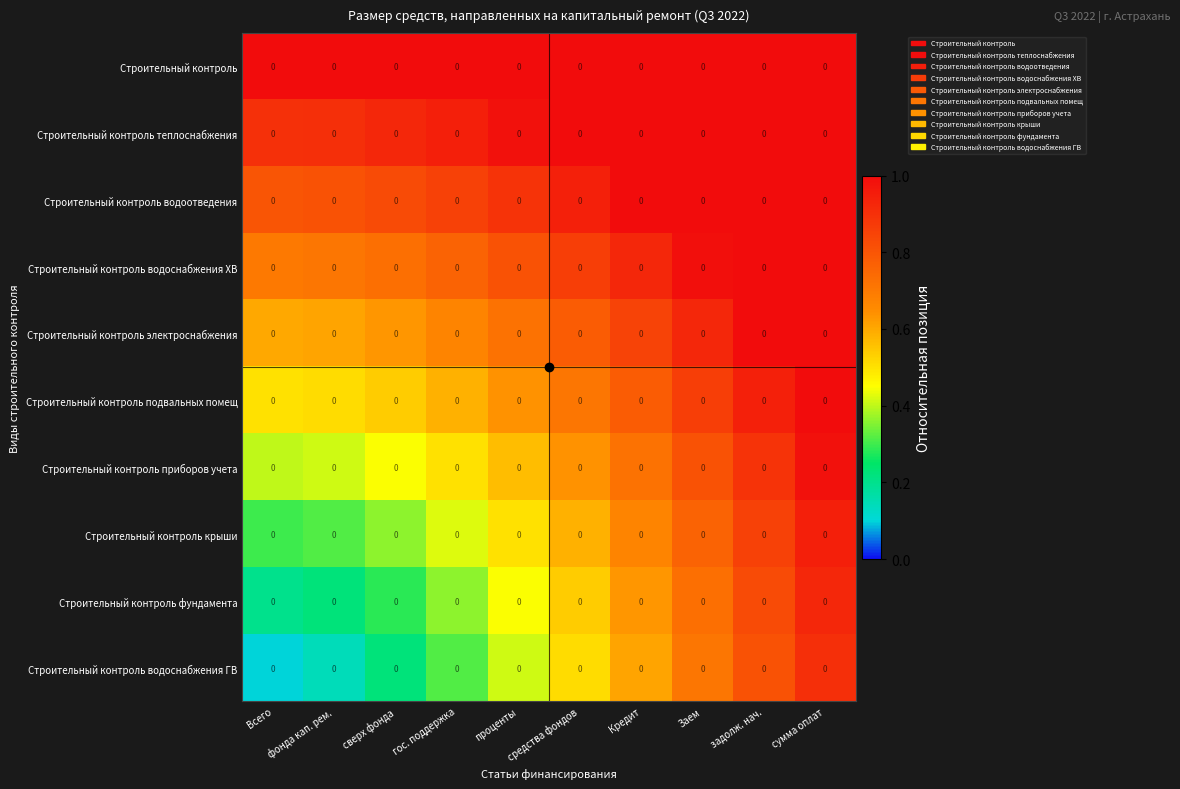

Count the number of data series in this chart.

10